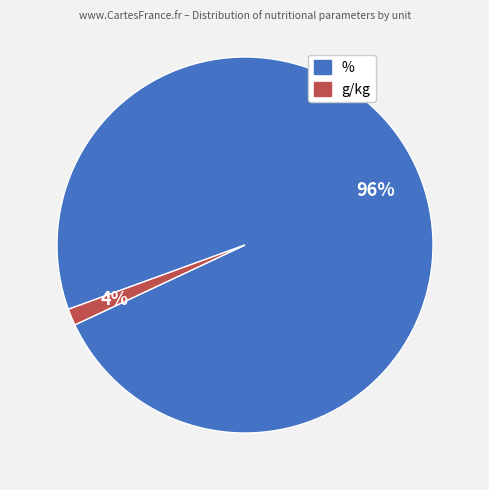

Rank the categories by value from lowest to highest.

g/kg, %